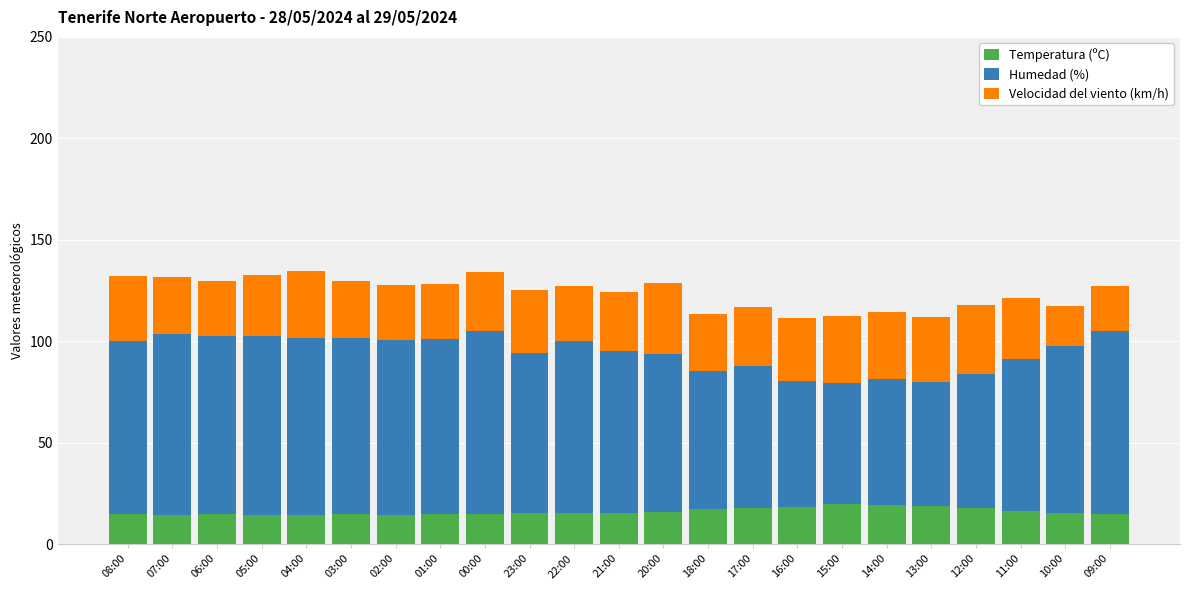

What is the minimum value for Temperatura (ºC)?

14.5